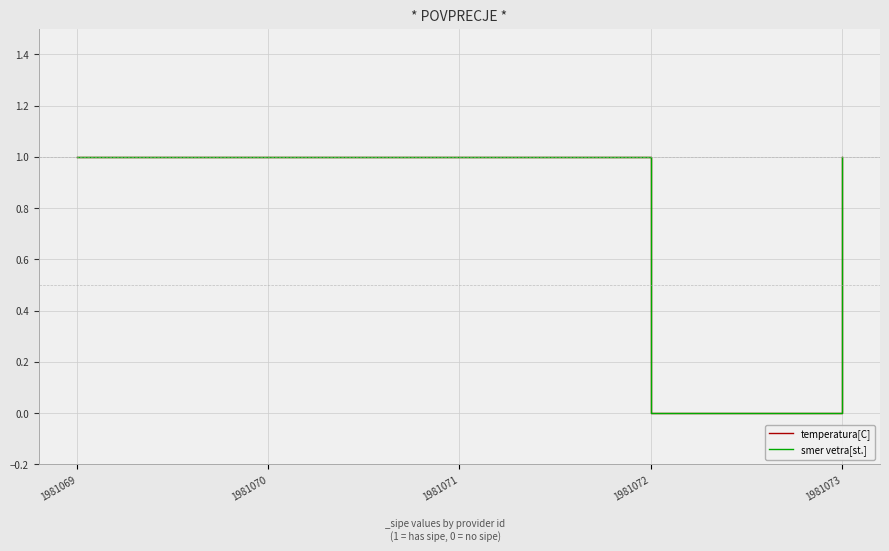

Reading right to left, transcribe all the data shown in this chart.

temperatura[C]: 1981073=1	1981072=0	1981071=1	1981070=1	1981069=1
smer vetra[st.]: 1981073=1	1981072=0	1981071=1	1981070=1	1981069=1